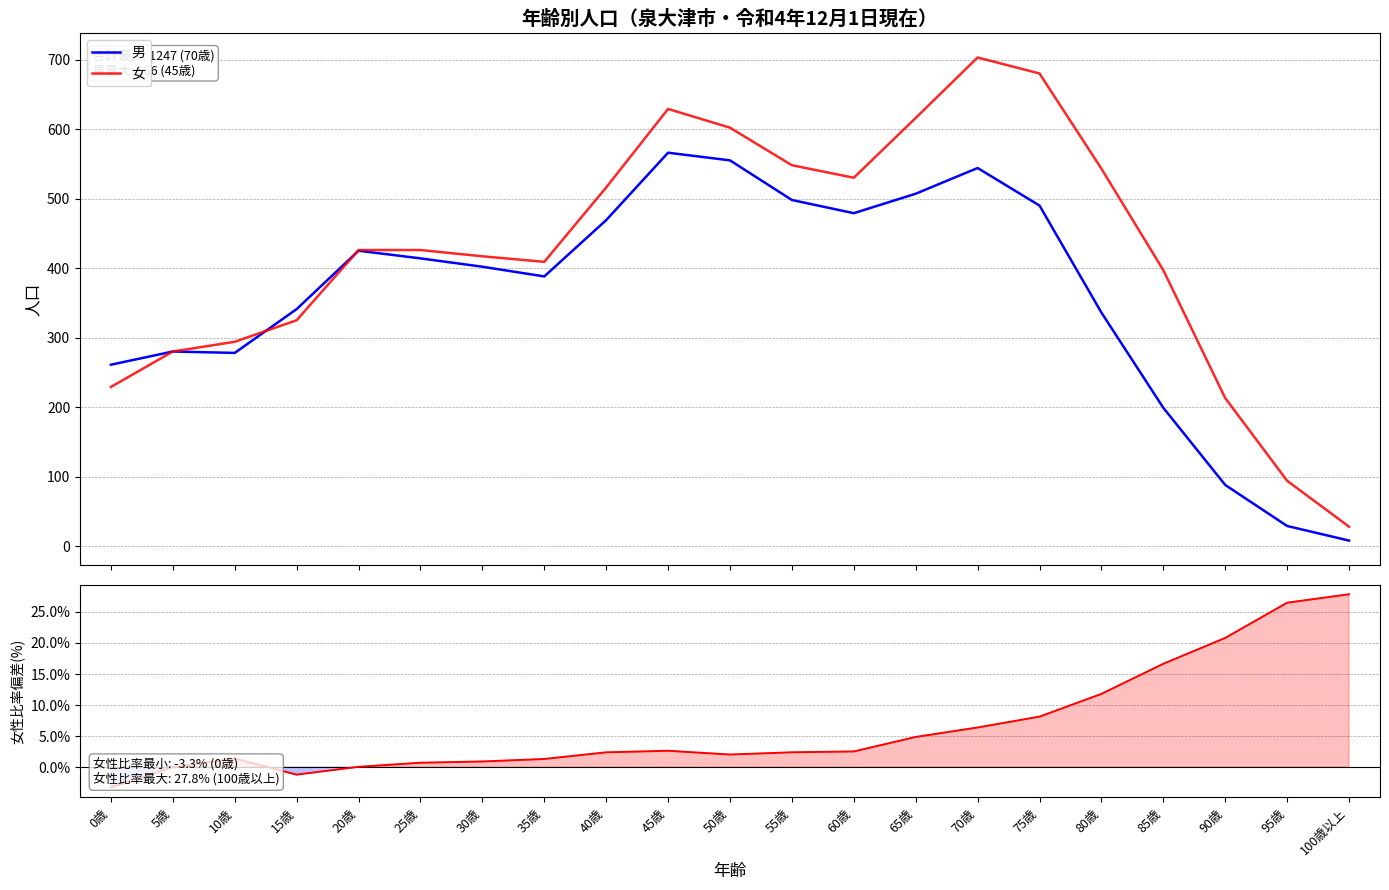

In 女, how many points are lower than both neighbors (excluding endpoints)?

2